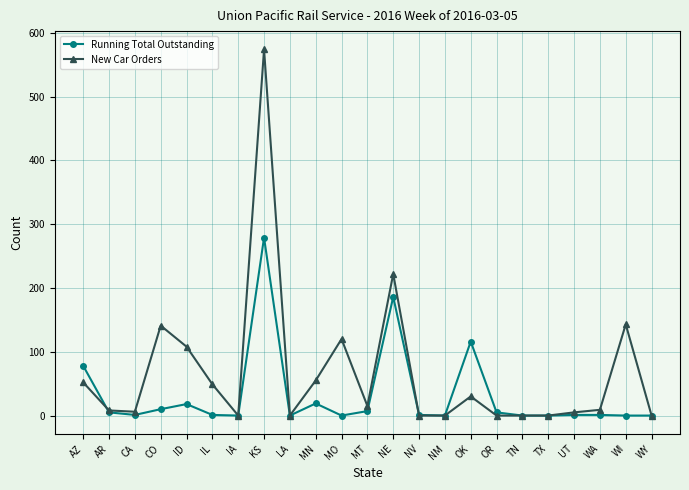

Rank the series at OK from lowest to highest value.

New Car Orders, Running Total Outstanding